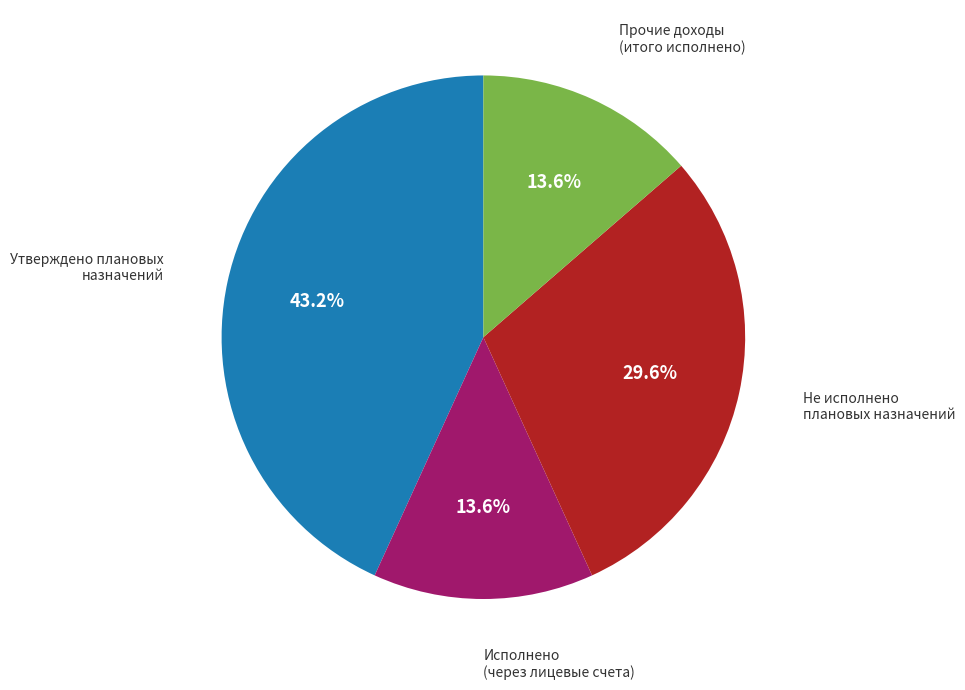

Is there any slice that represents more than half of the pie?

No